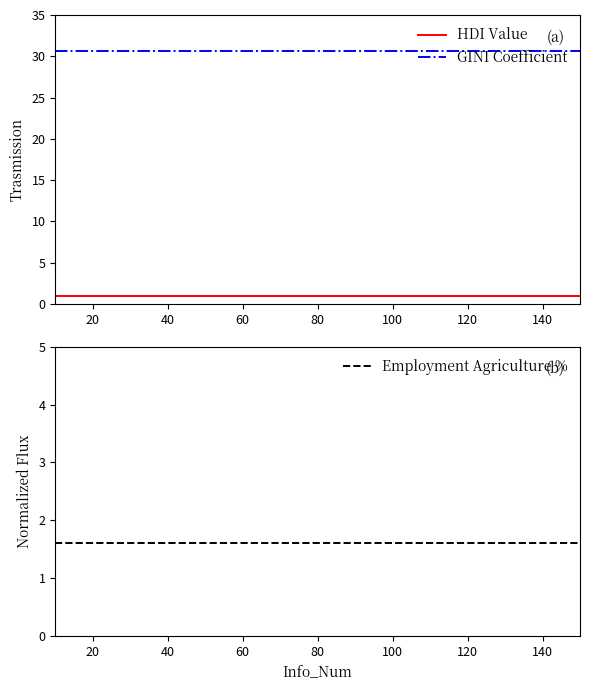

Reading left to right, extract all data points from this chart.

HDI Value: 0.9	0.9	0.9	0.9	0.9	0.9	0.9	0.9	0.9	0.9	0.9	0.9	0.9	0.9	0.9
GINI Coefficient: 30.6	30.6	30.6	30.6	30.6	30.6	30.6	30.6	30.6	30.6	30.6	30.6	30.6	30.6	30.6
Employment Agriculture %: 1.6	1.6	1.6	1.6	1.6	1.6	1.6	1.6	1.6	1.6	1.6	1.6	1.6	1.6	1.6